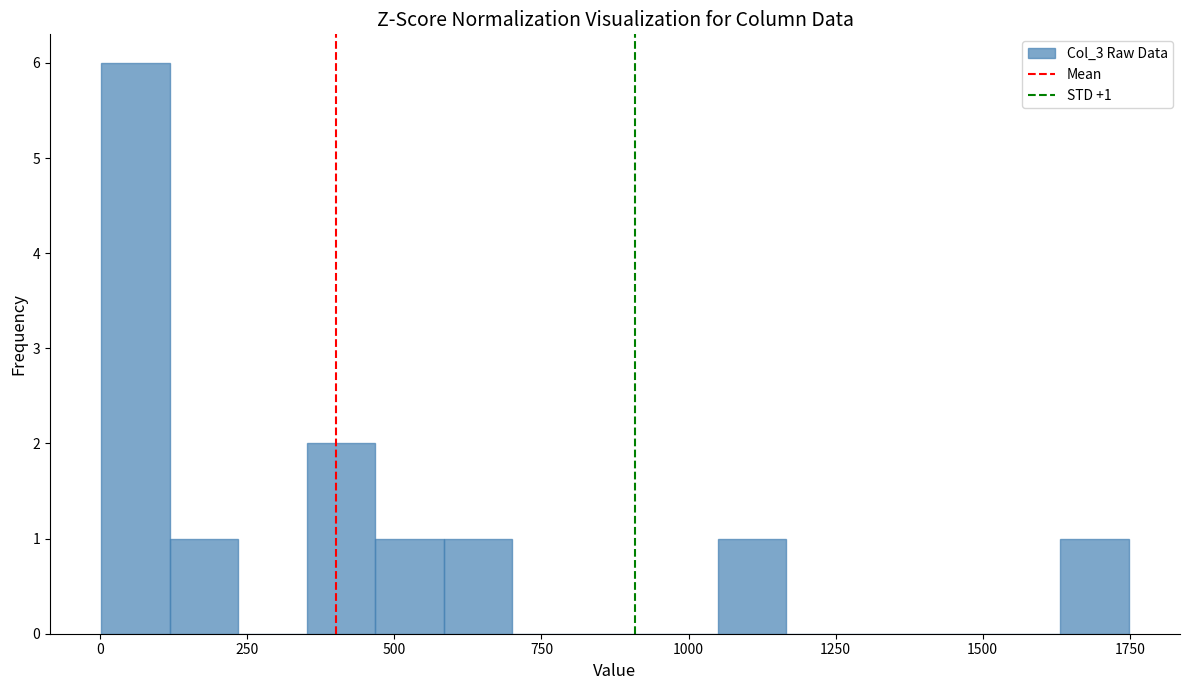

Around what value on the x-axis is the tallest bar? Give the approximate position of its centre, as read against the axis.

50